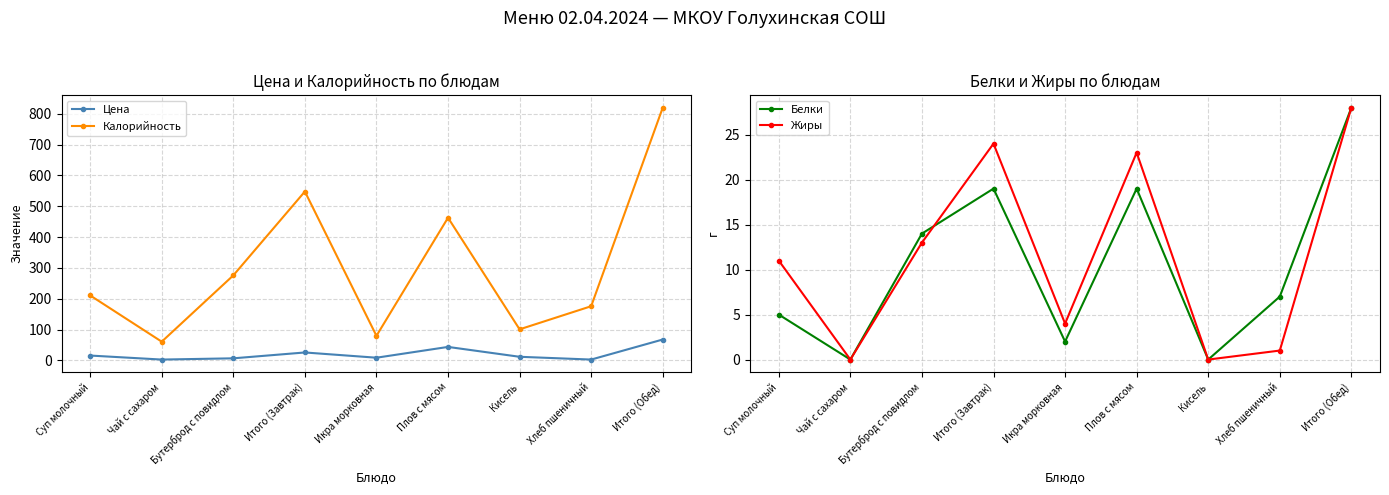

What are all the series names shown in the legend?

Цена, Калорийность, Белки, Жиры